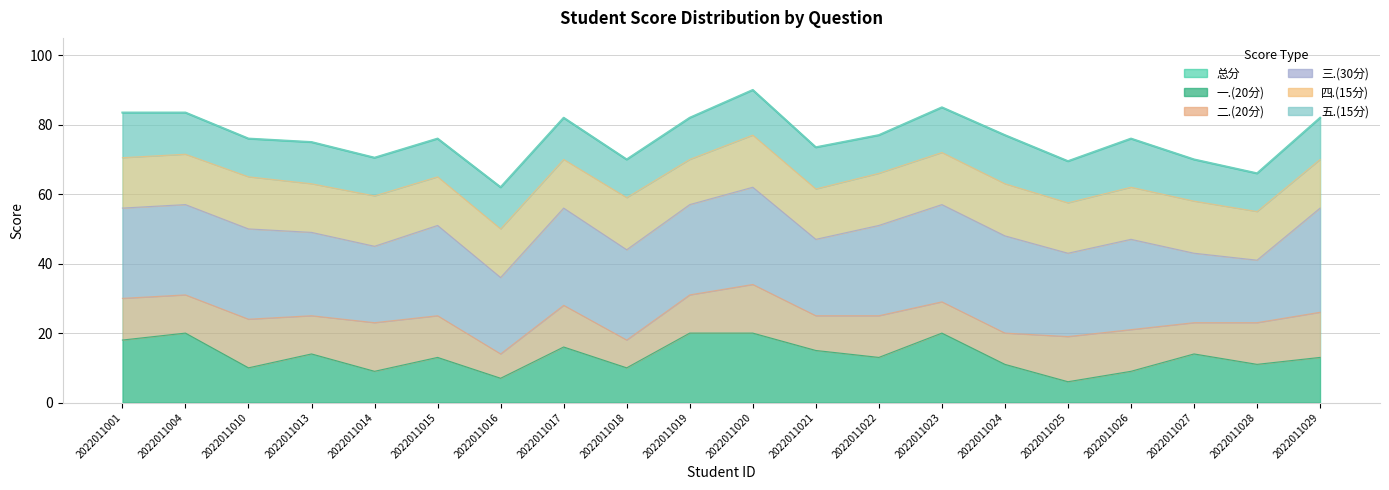

What is the value of the 四.(15分) point at the 5th from the left?

14.5